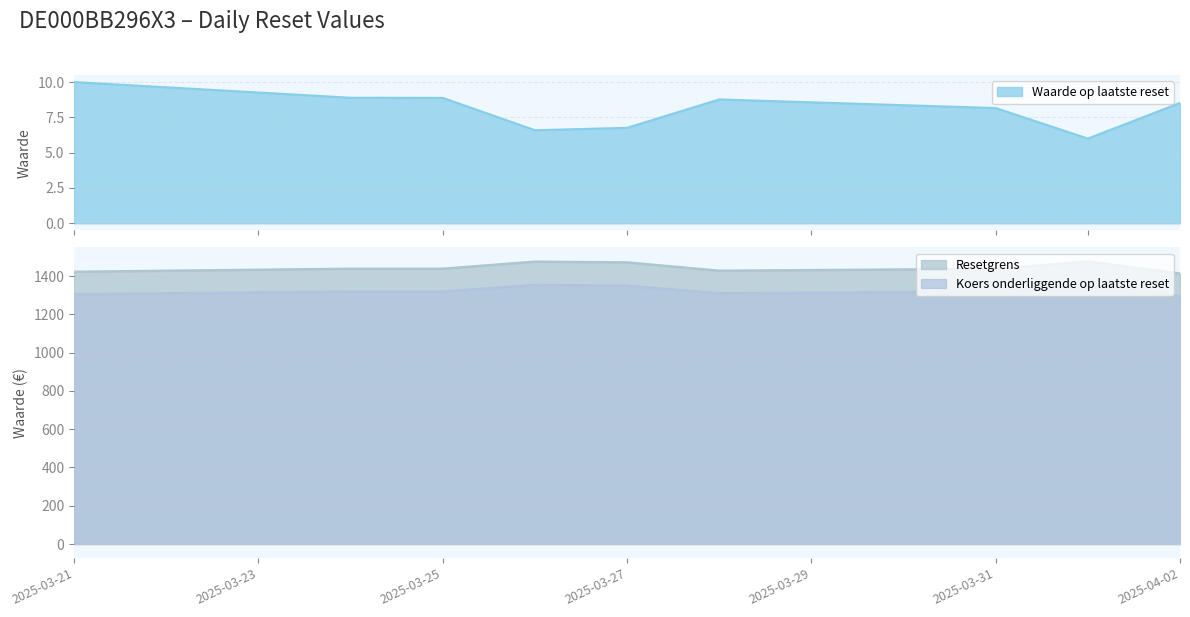

Reading right to left, extract all data points from this chart.

Waarde op laatste reset: 8.5	6.0	8.2	8.8	6.8	6.6	8.9	8.9	10.0
Resetgrens: 1413.7	1475.9	1437.7	1427.9	1471.5	1475.3	1438.3	1438.3	1422.5
Koers onderliggende op laatste reset: 1297.0	1354.0	1319.0	1310.0	1350.0	1353.5	1319.5	1319.5	1305.0